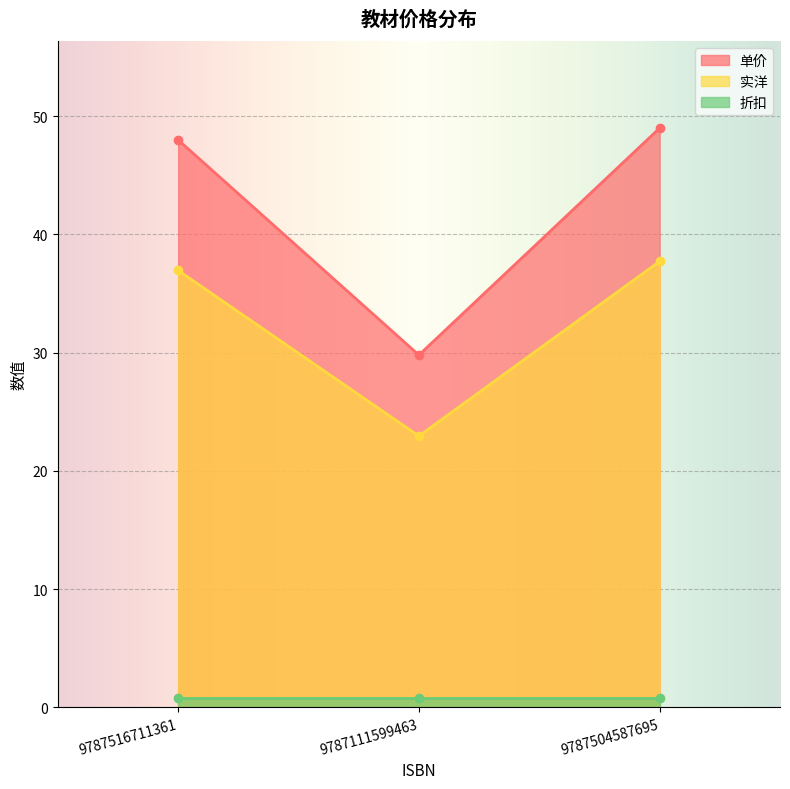

What is the difference between the second highest and minimum values in the 单价 series?

18.2